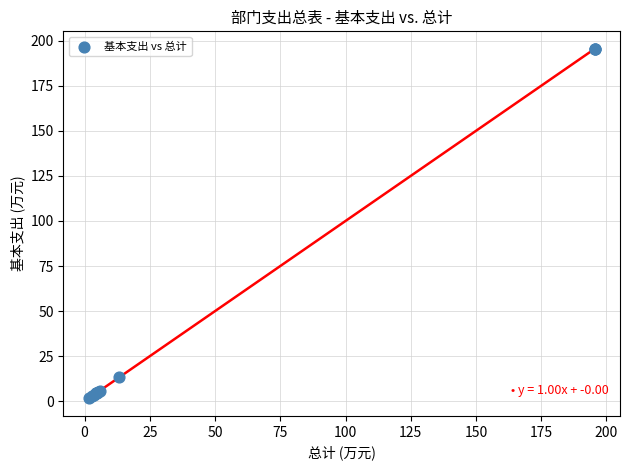

What Y value in the scatter plot is closest to 98?

13.3